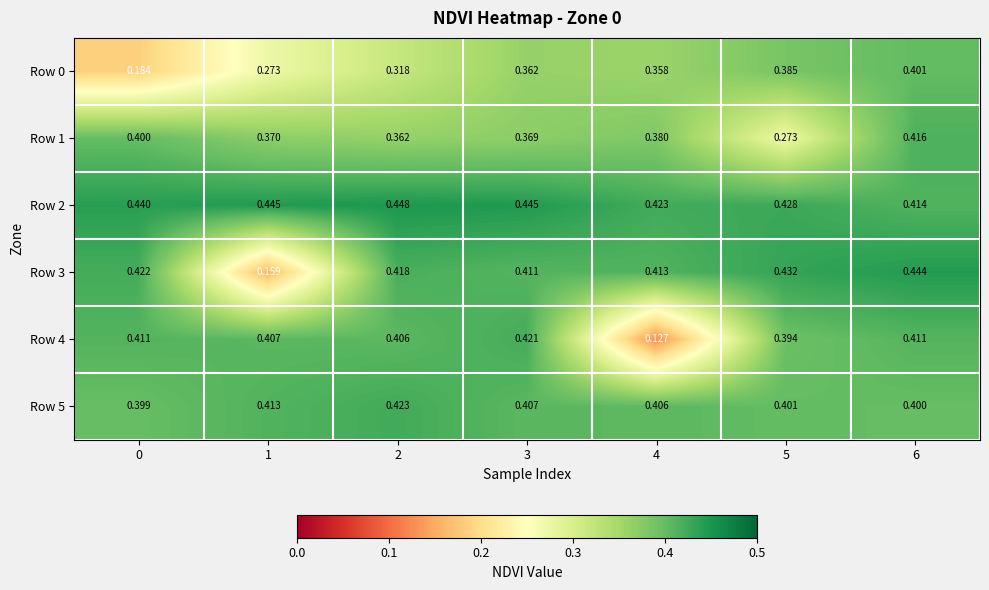

Is the value of Row 2 at 0 greater than the value of Row 0 at 2?

Yes